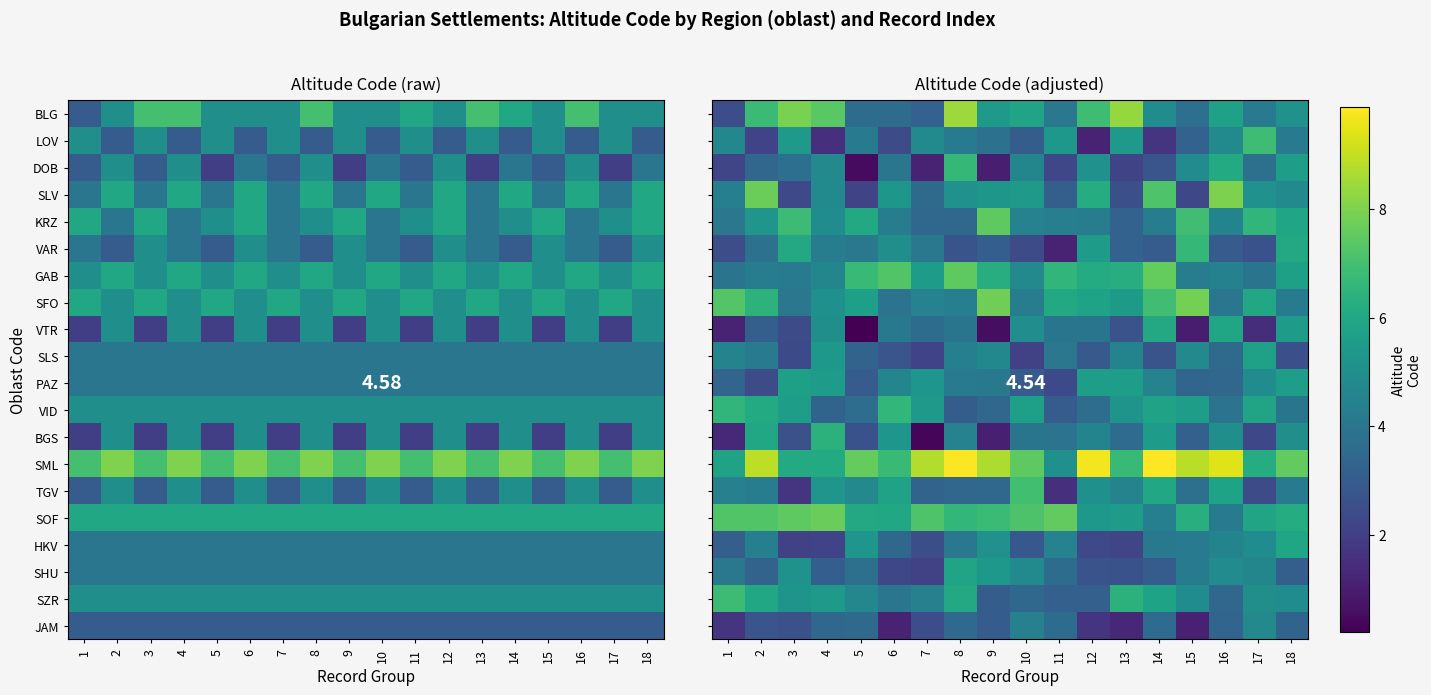

The VTR series shows 3.6 at 7. True or false?

True